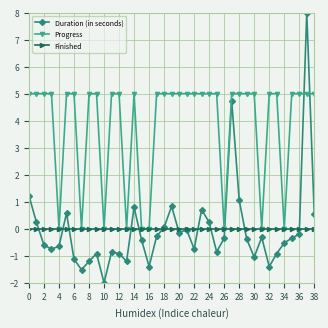

True or false: Duration (in seconds) and Progress intersect in this chart.

True